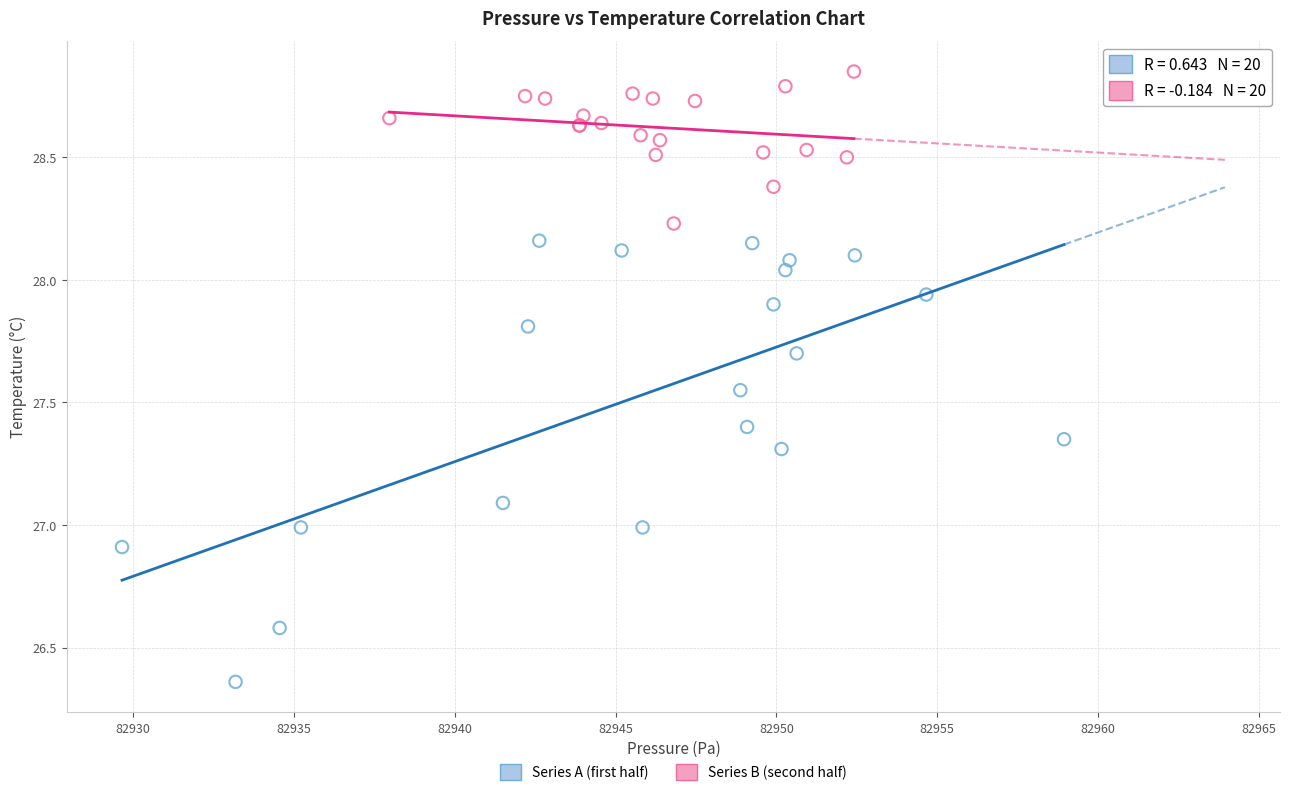

Which series reaches the minimum Y coordinate?

Series A (first half)